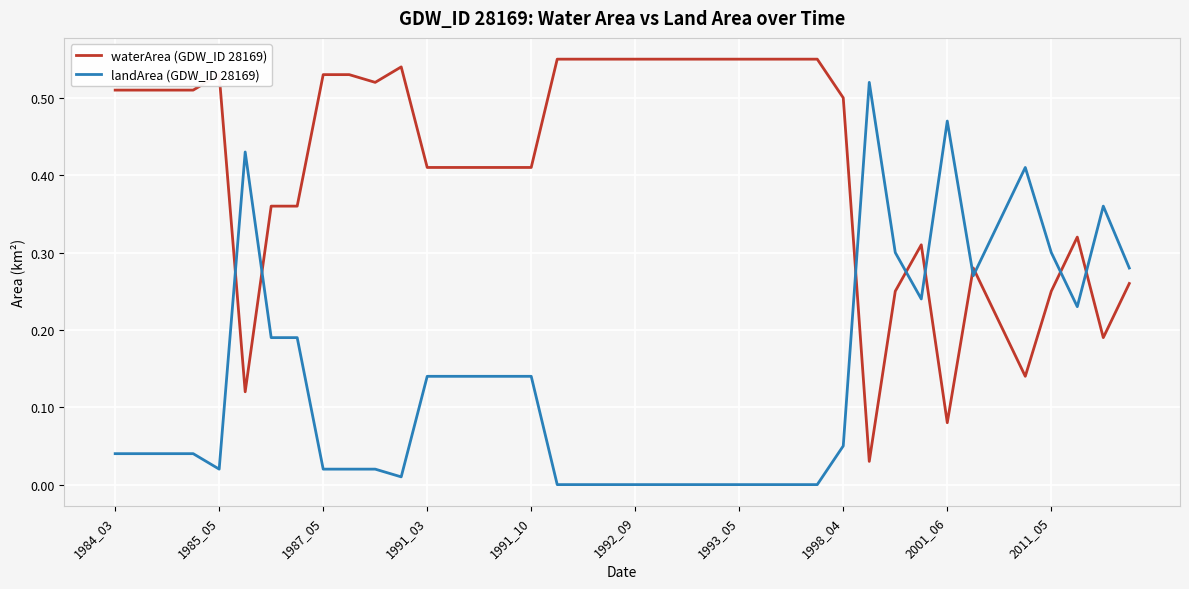

True or false: landArea (GDW_ID 28169) and waterArea (GDW_ID 28169) cross at least once.

True